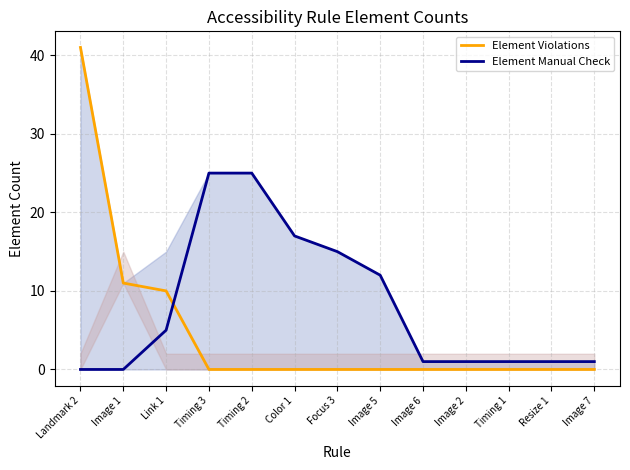

At which label is Element Violations closest to 20?

Image 1